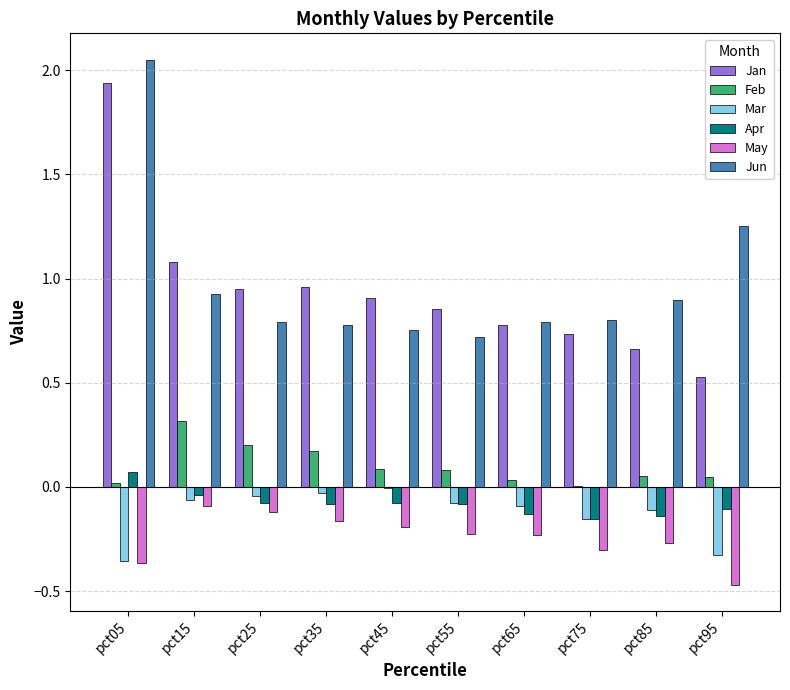

What is the maximum value for Feb?

0.3